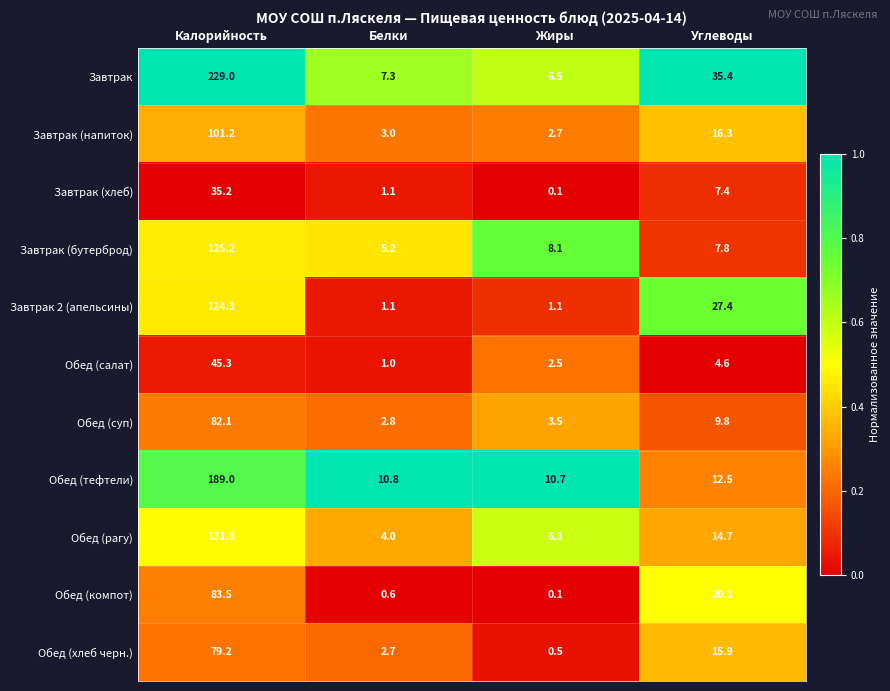

Is it true that Завтрак 2 (апельсины) equals 1.1 at Белки?

True